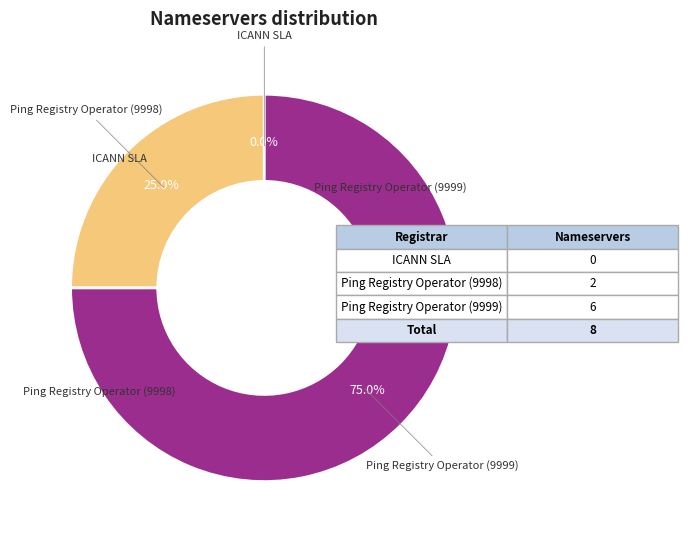

To the nearest percent, what is the average slice percentage?

33%